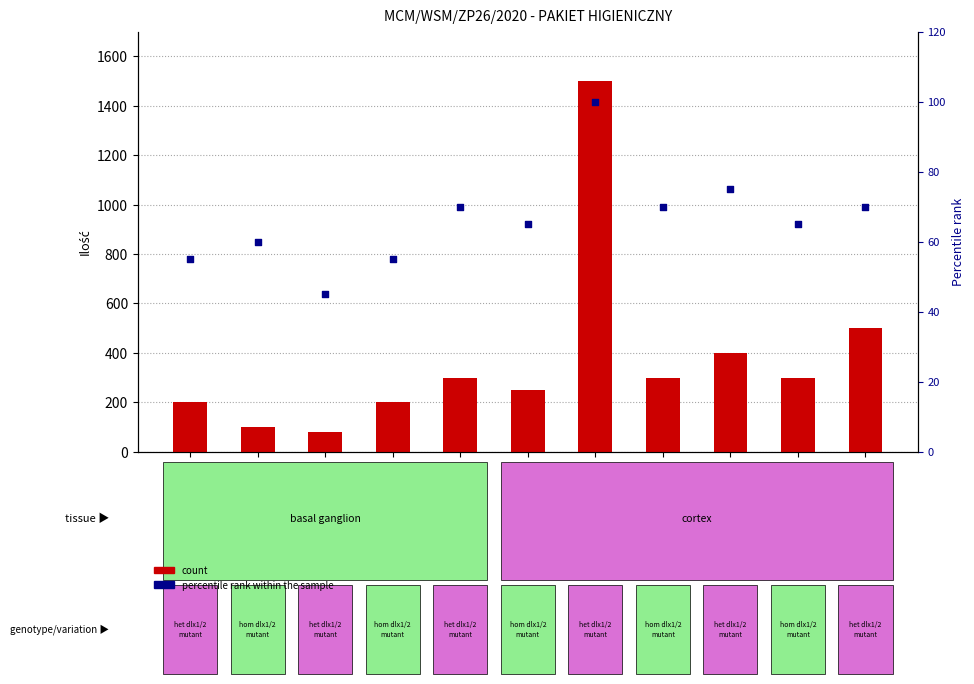

Which series contains the highest Y value?

count